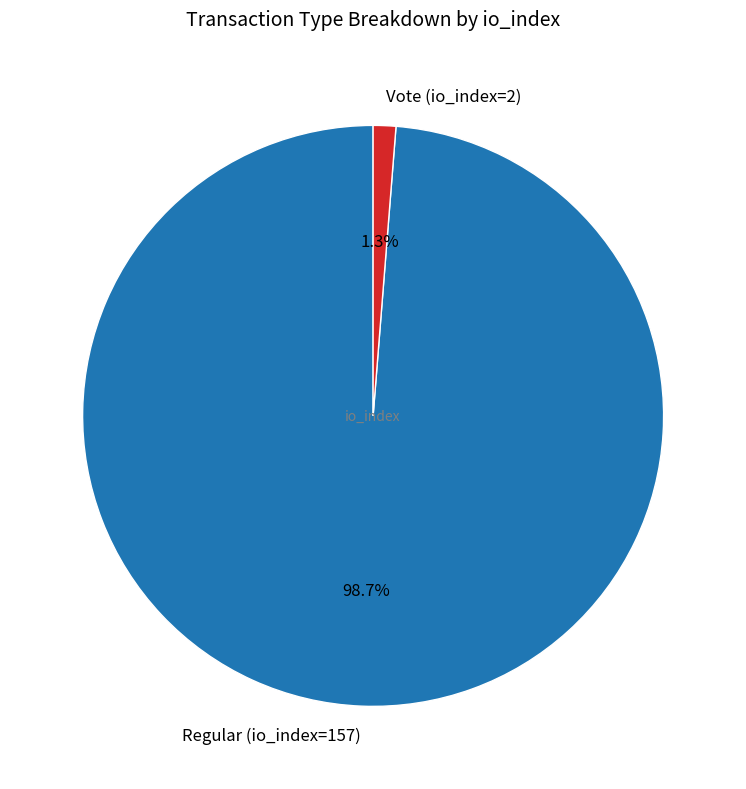

What percentage is the Vote (io_index=2) slice, to the nearest percent?

1%